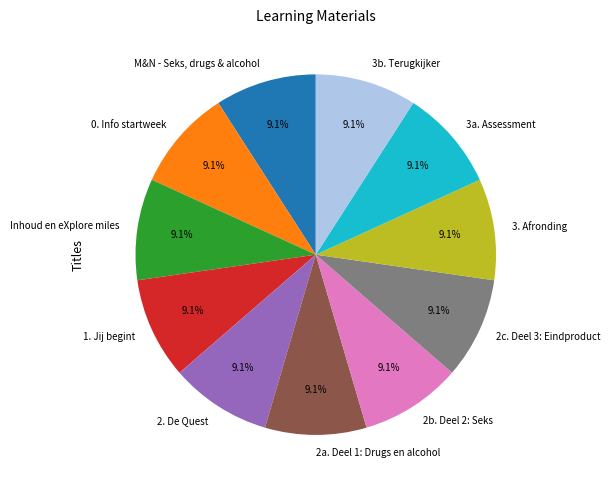

What portion of the pie excludes 2. De Quest?

90.9%